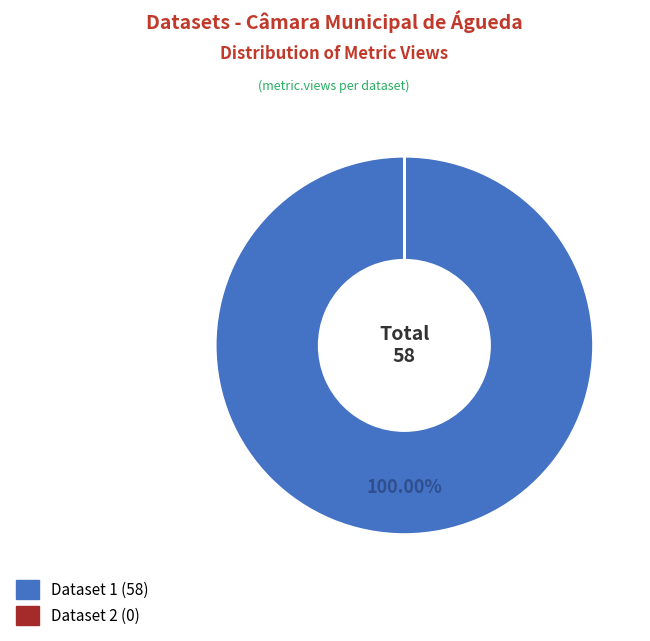

Does any single category account for the majority?

Yes